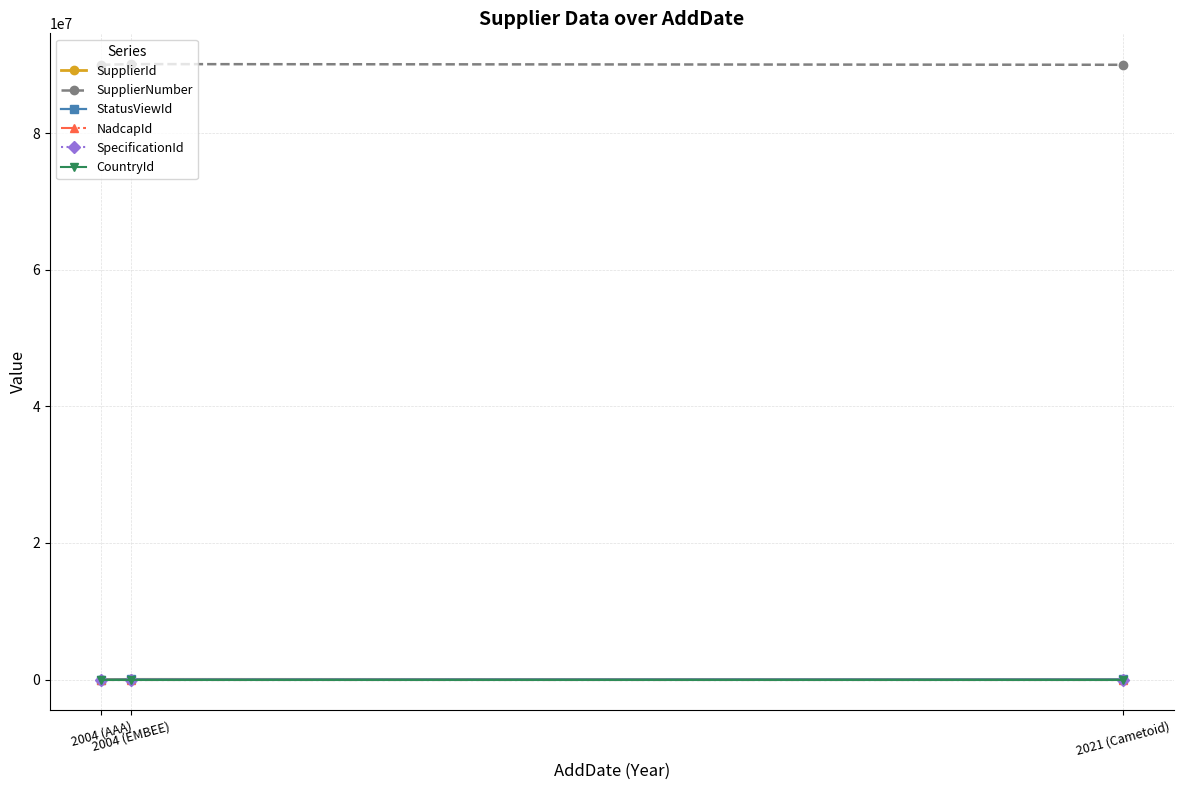

Where is StatusViewId nearest to the value 13915?

2004 (EMBEE)